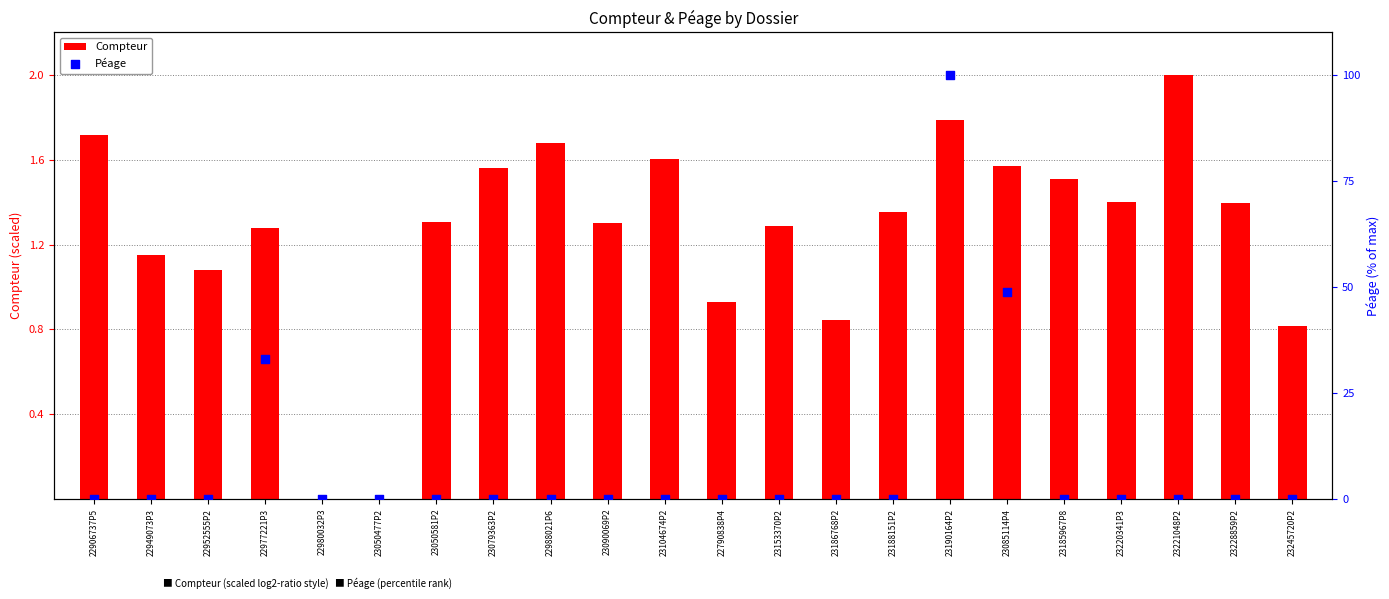

What are all the series names shown in the legend?

Compteur, Péage